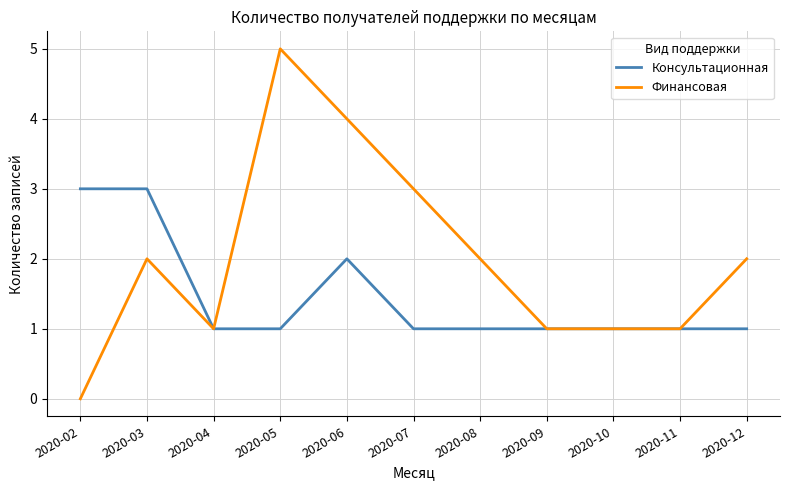

Count the Консультационная values in the range 1 to 2.

9